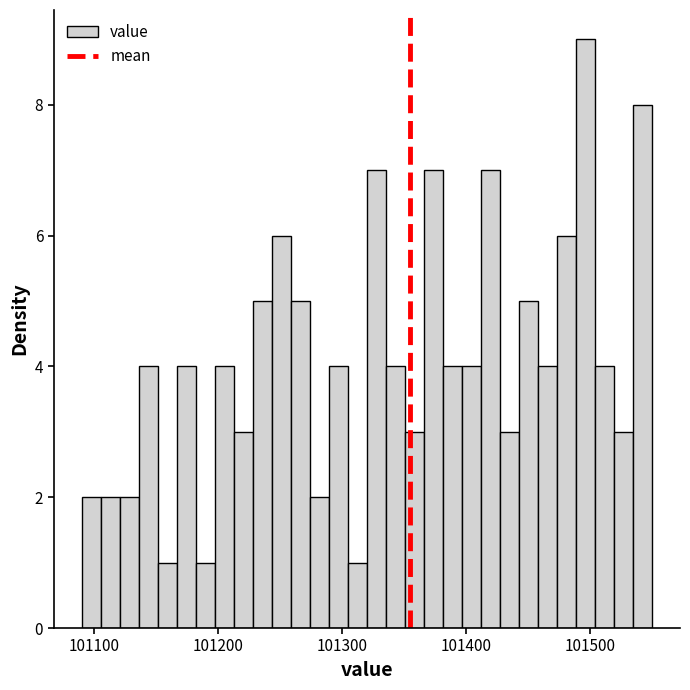

Read against the x-axis, roughly where is the centre of the tallest bar?

101500